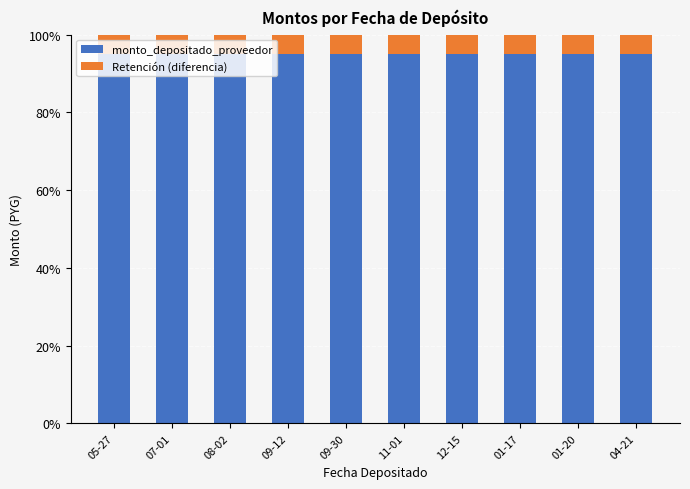

How many bars are there in total?

10